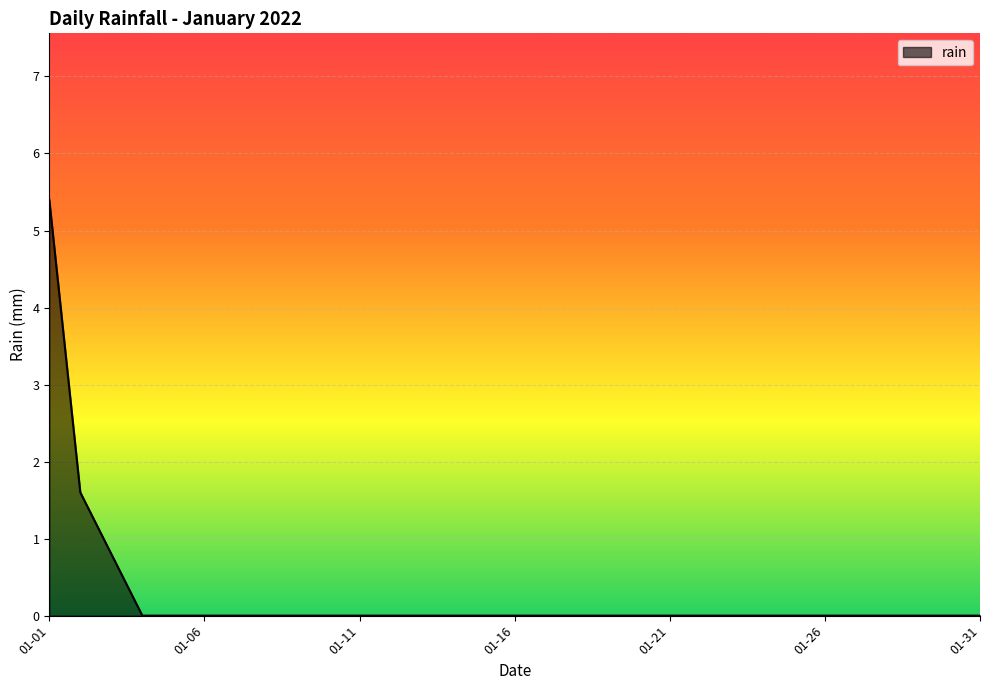

What is the greatest value displayed?

5.4